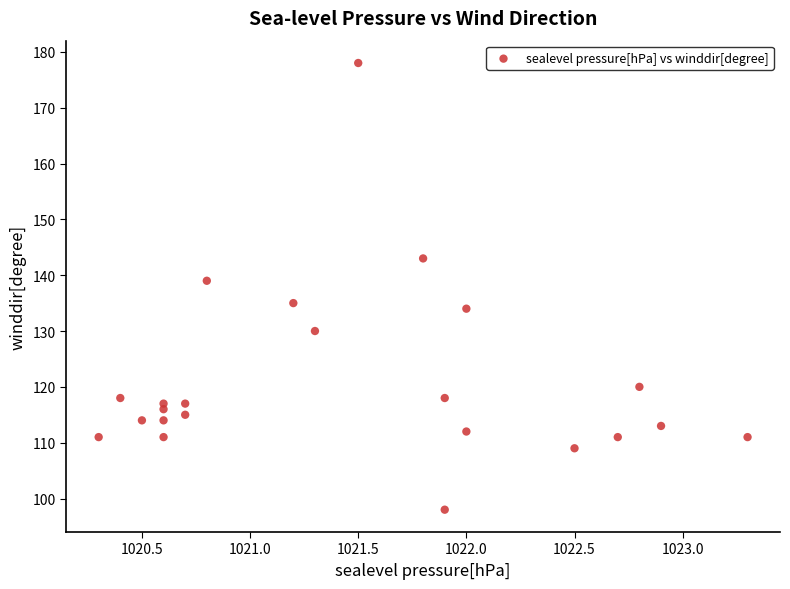

What Y value in the scatter plot is closest to 138?

139